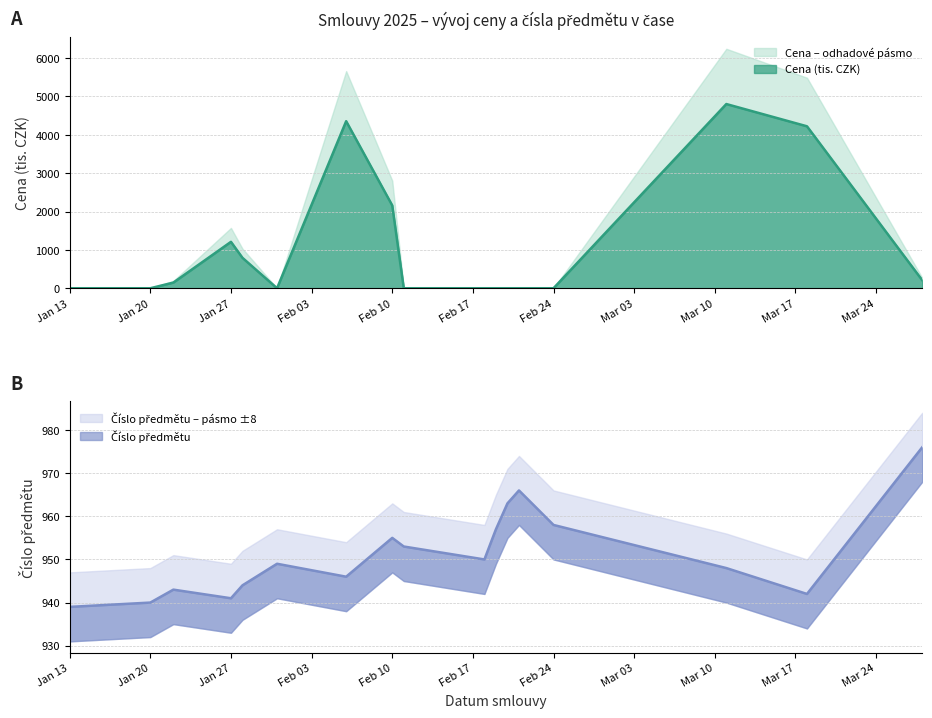

At which label is Cena (tis. CZK) closest to 2401?

Feb 10